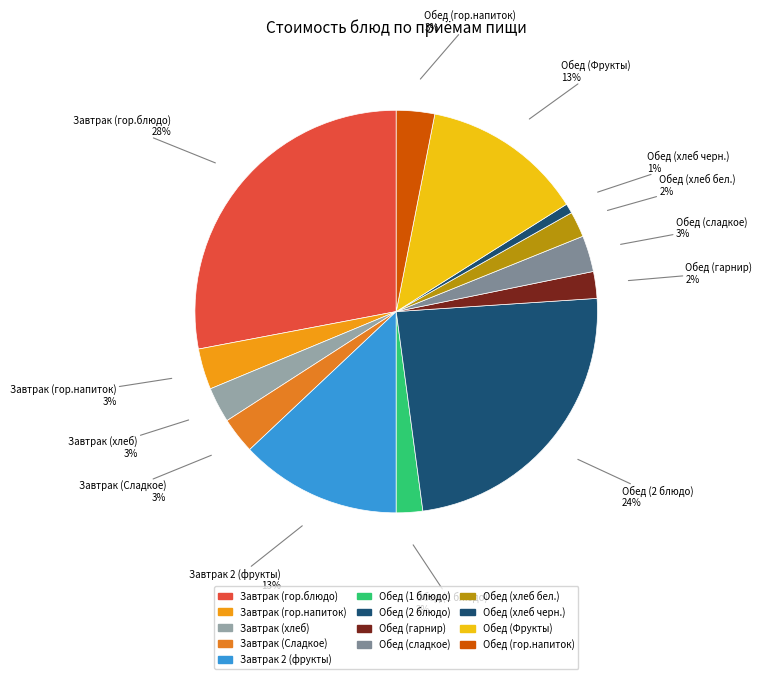

What percentage is the Завтрак (Сладкое) slice, to the nearest percent?

3%